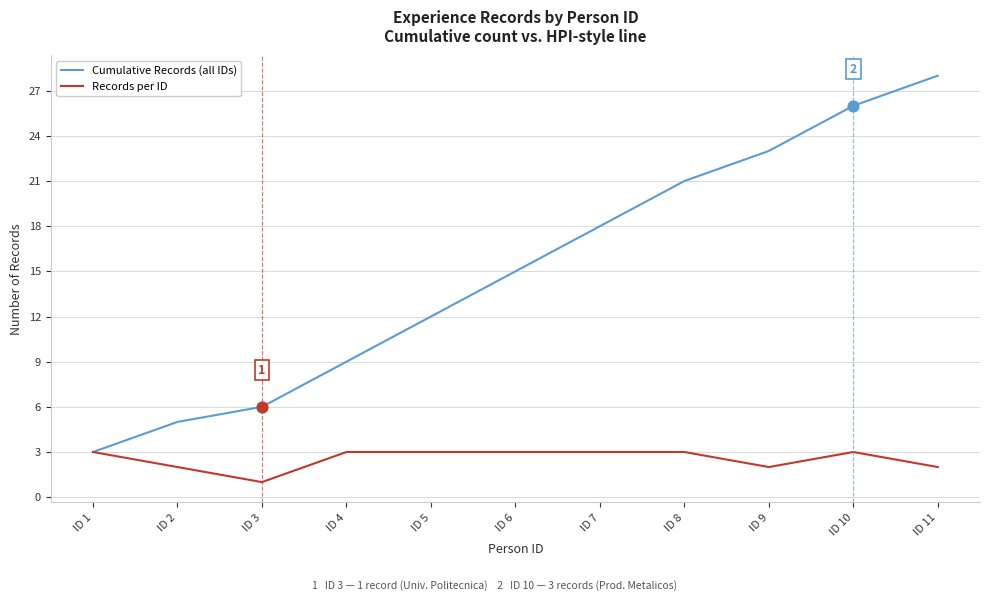

Which series changed the most between ID 5 and ID 11?

Cumulative Records (all IDs)